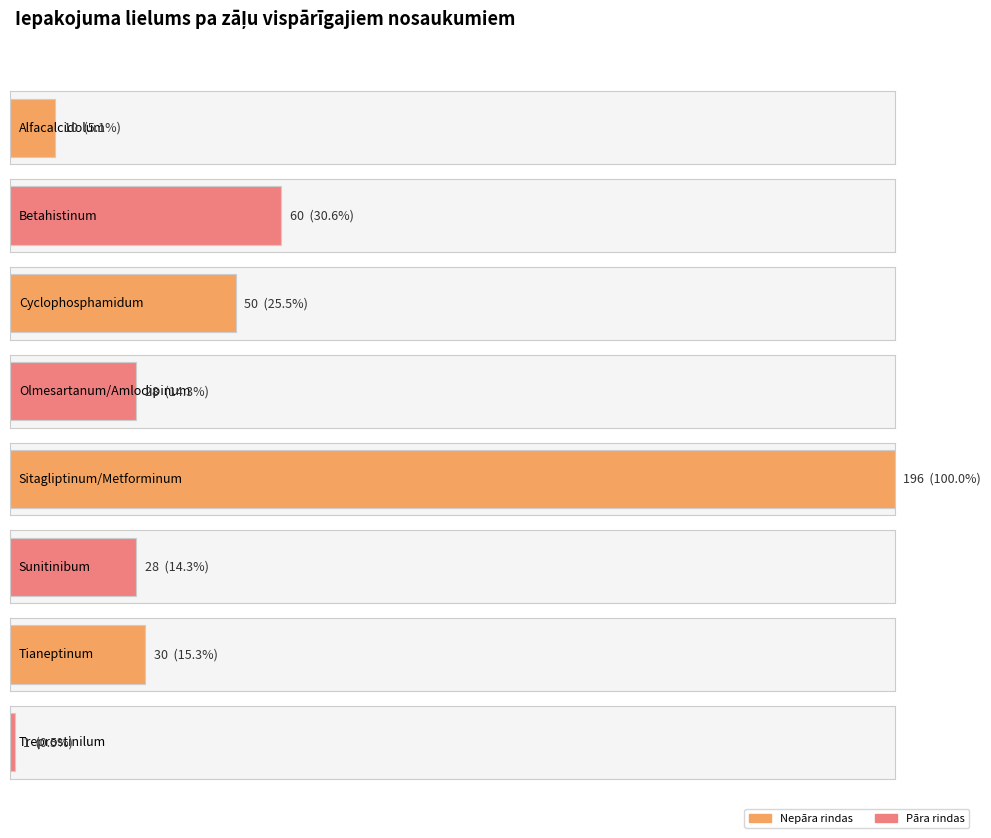

List the labels in order of value, largest first.

Sitagliptinum/Metforminum, Betahistinum, Cyclophosphamidum, Tianeptinum, Olmesartanum/Amlodipinum, Sunitinibum, Alfacalcidolum, Treprostinilum